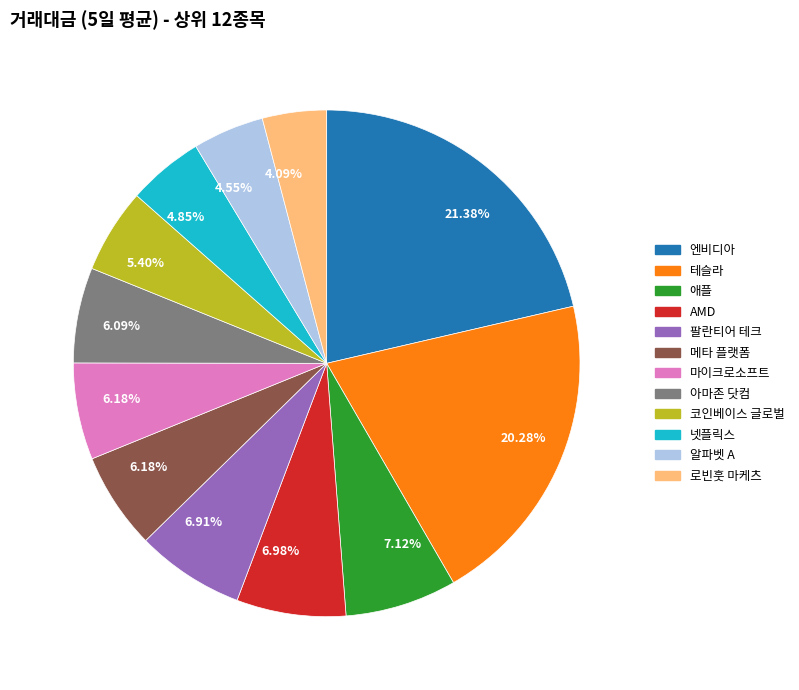

Does any single category account for the majority?

No